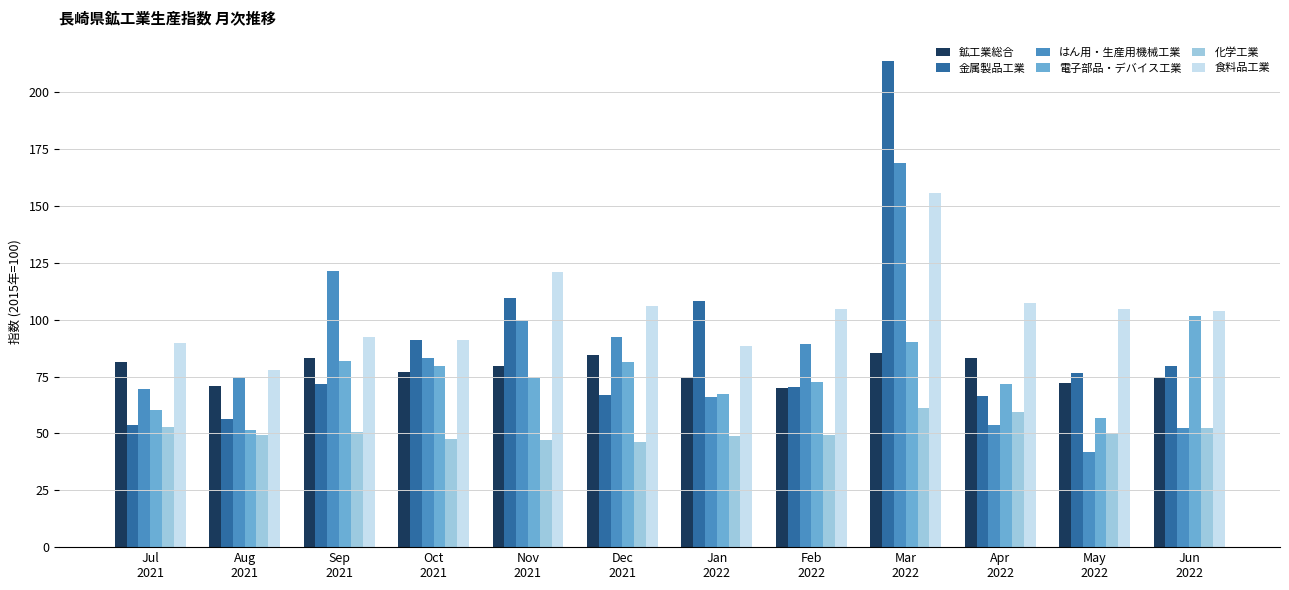

What is the average value of the 食料品工業 series?

103.6